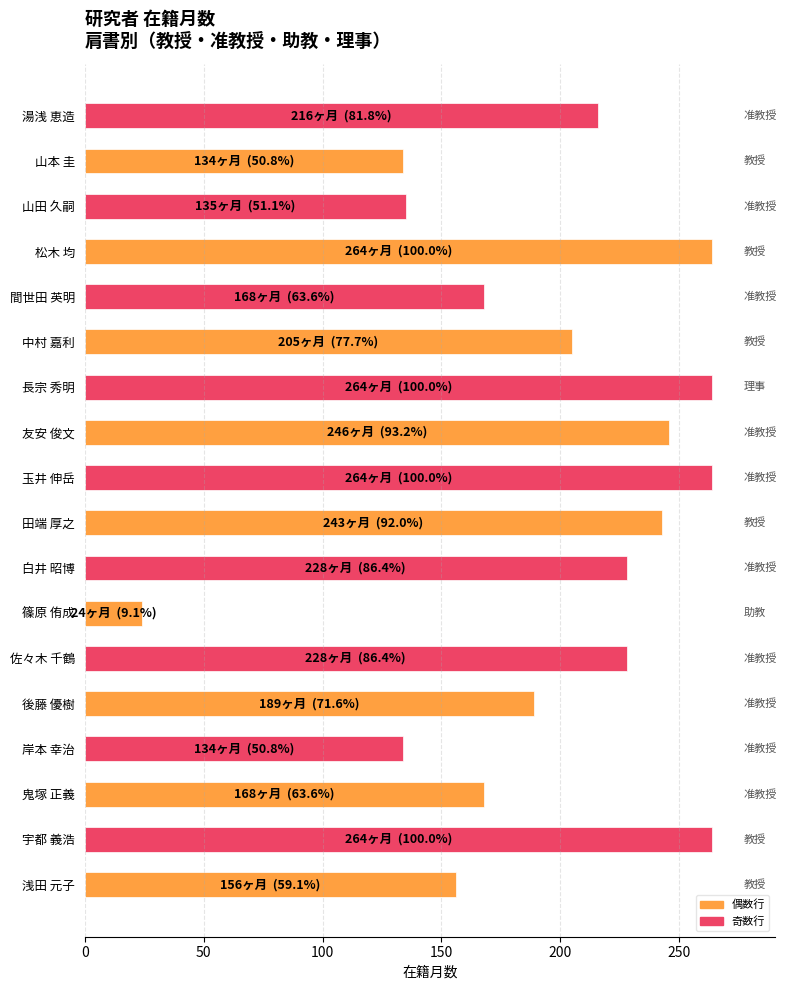

What is the smallest value displayed?

24